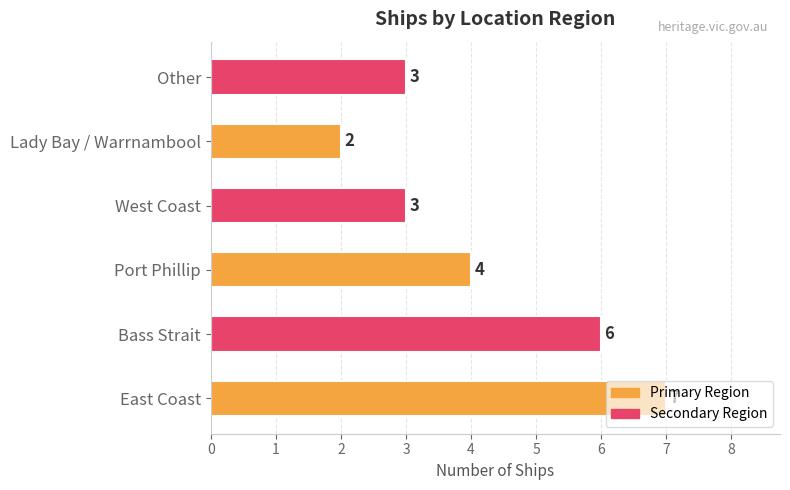

What is the difference between the second highest and second lowest values?

3